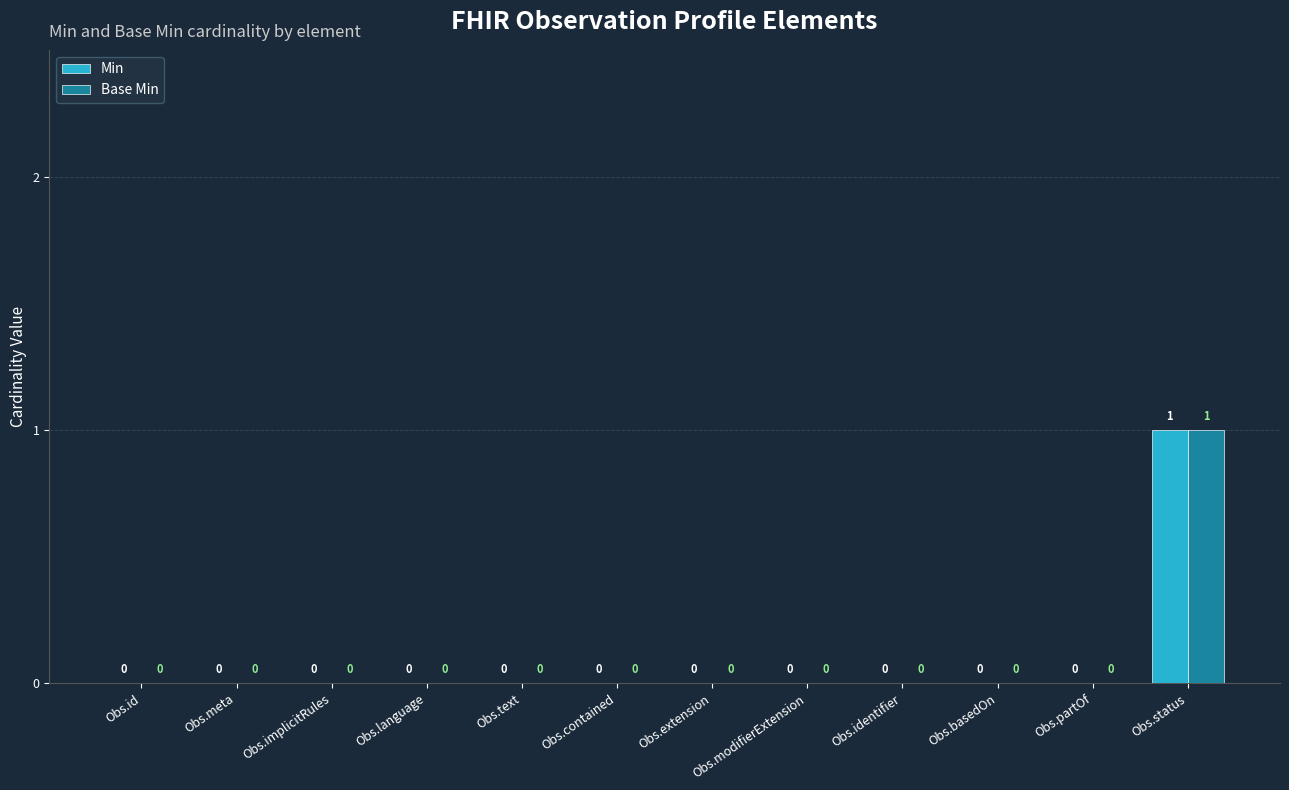

At which label does Min reach its peak?

Obs.status